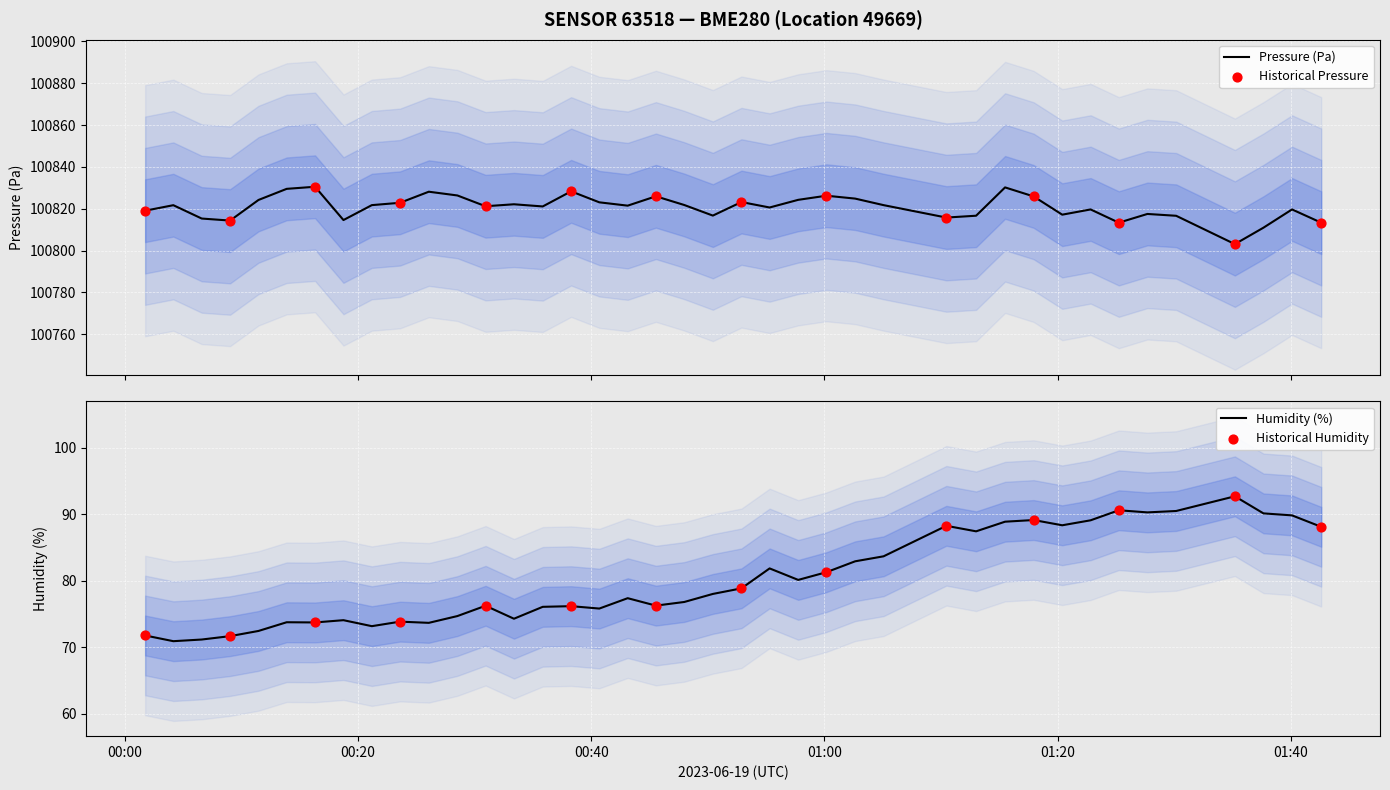

At how many categories does at least one series exceed 15595?

40